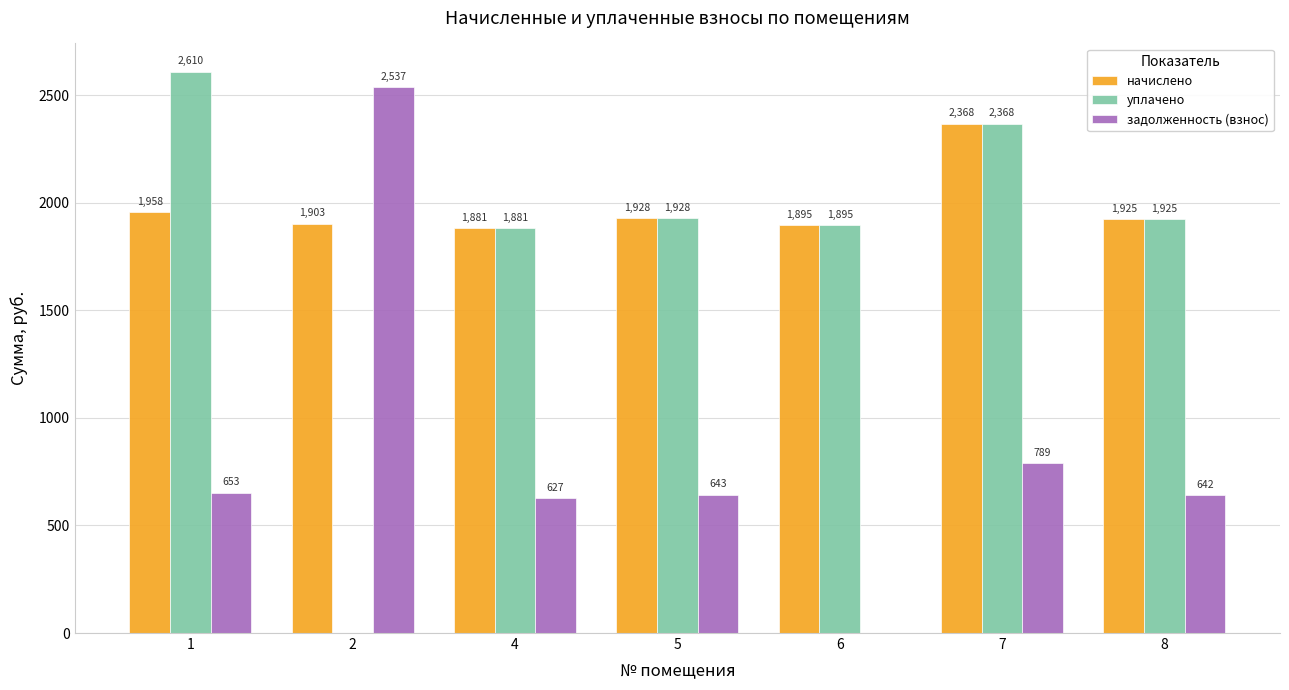

Is the value of уплачено at 2 greater than the value of начислено at 4?

No